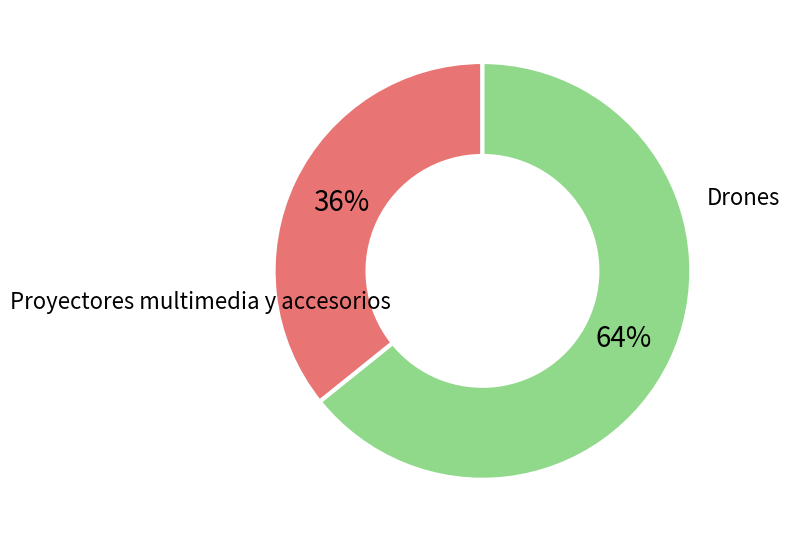

To the nearest percent, what is the difference between the largest and smallest slice percentages?

28%